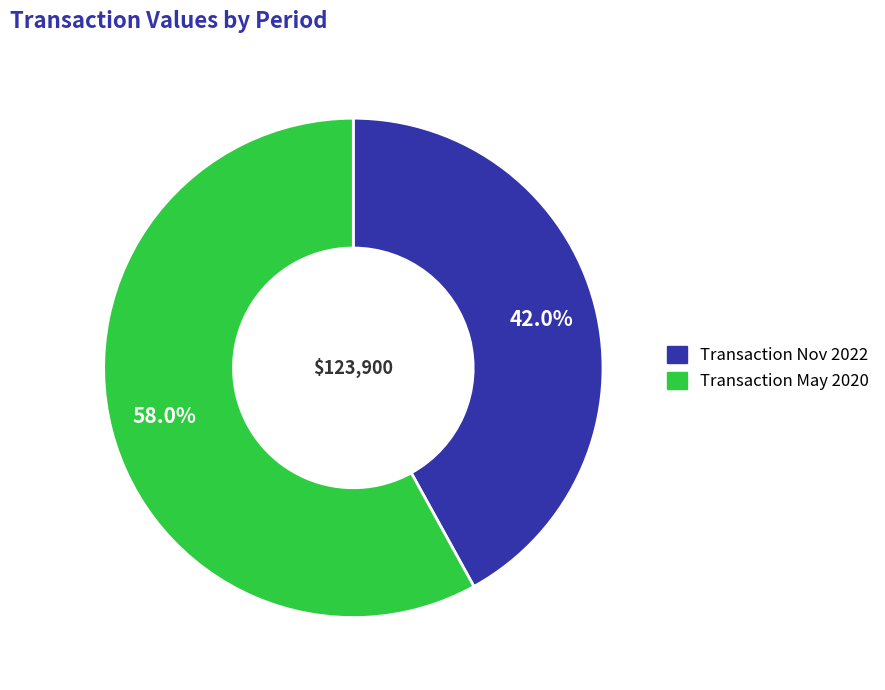

Does any single category account for the majority?

Yes